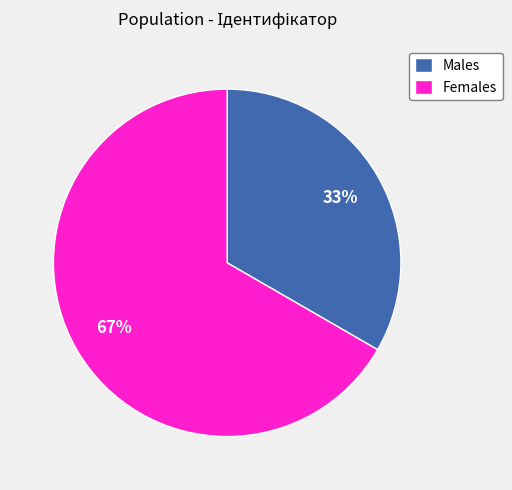

The Females slice represents 67% of the pie. True or false?

True